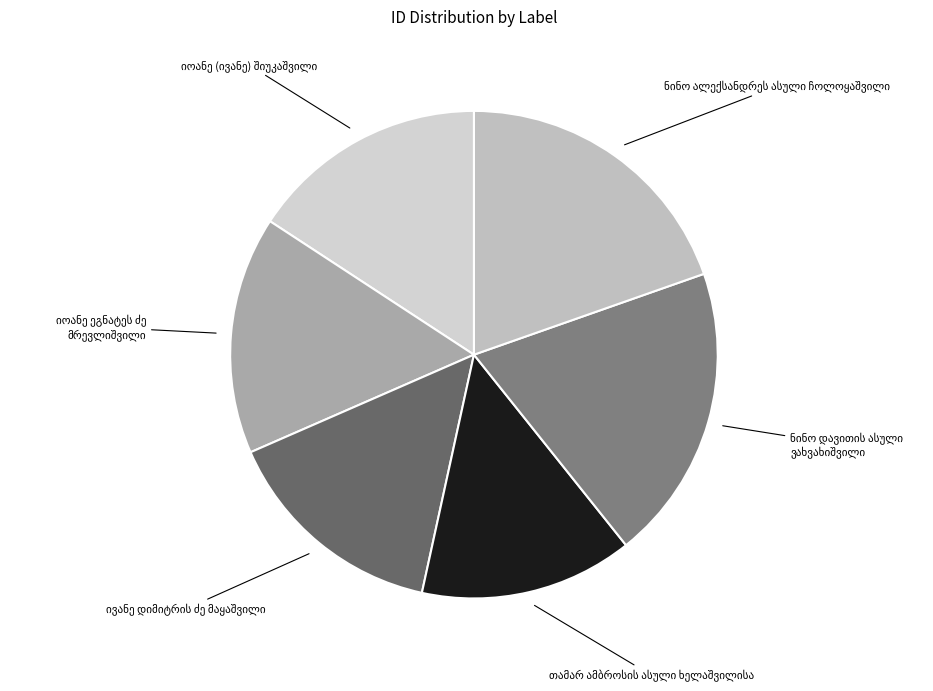

To the nearest percent, what percentage of the pie is ნინო დავითის ასული ვახვახიშვილი?

20%